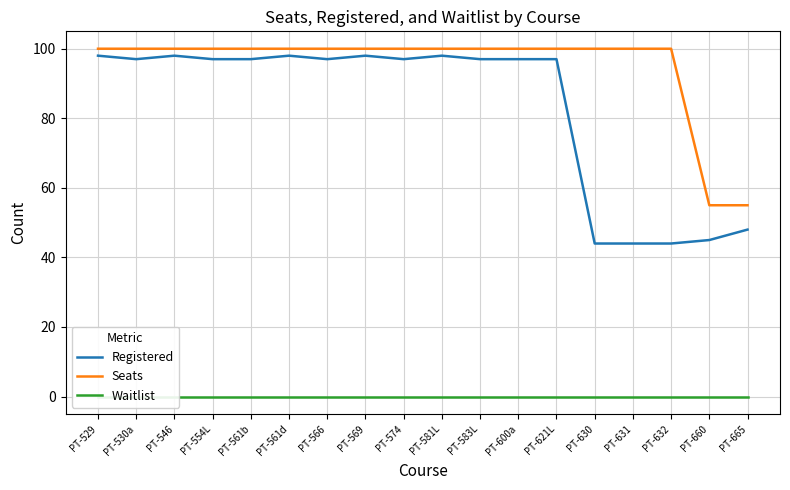

True or false: Registered has a value of 30 at PT-665.

False